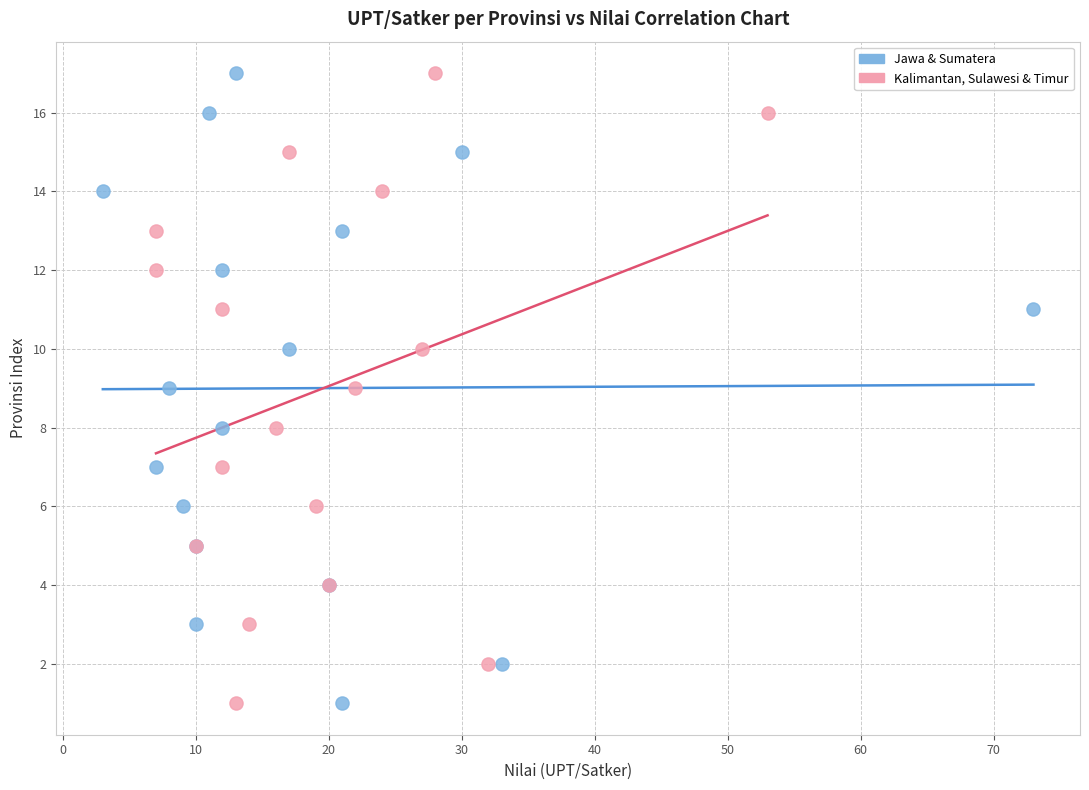

What are all the series names shown in the legend?

Jawa & Sumatera, Kalimantan, Sulawesi & Timur